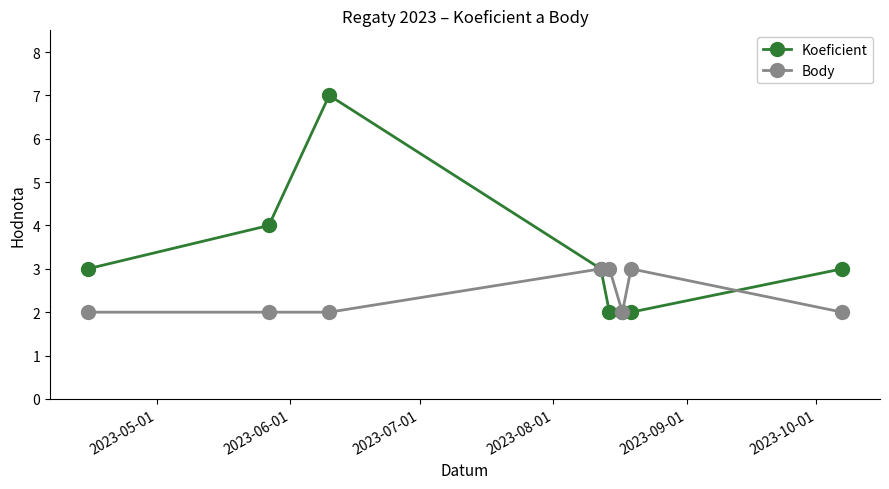

Which series has the largest range (max minus min)?

Koeficient